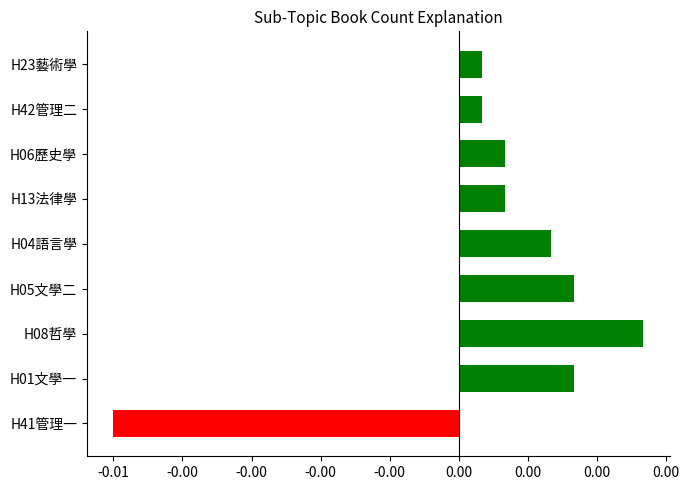

Are the bars horizontal?

Yes